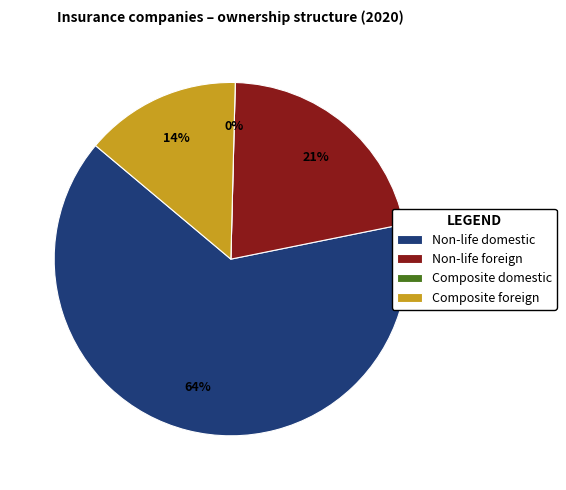

How many slices are in this pie chart?

4